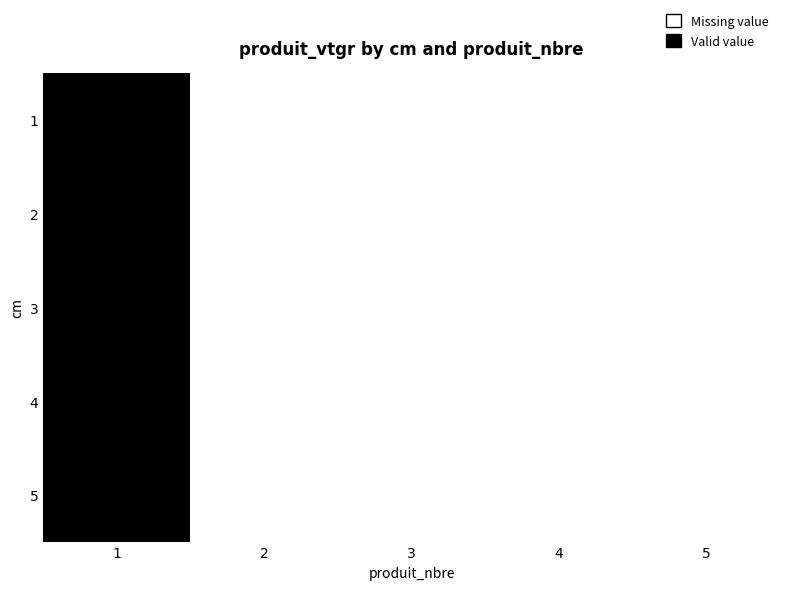

At 2, list the series in order from smallest to largest.

1, 2, 3, 4, 5